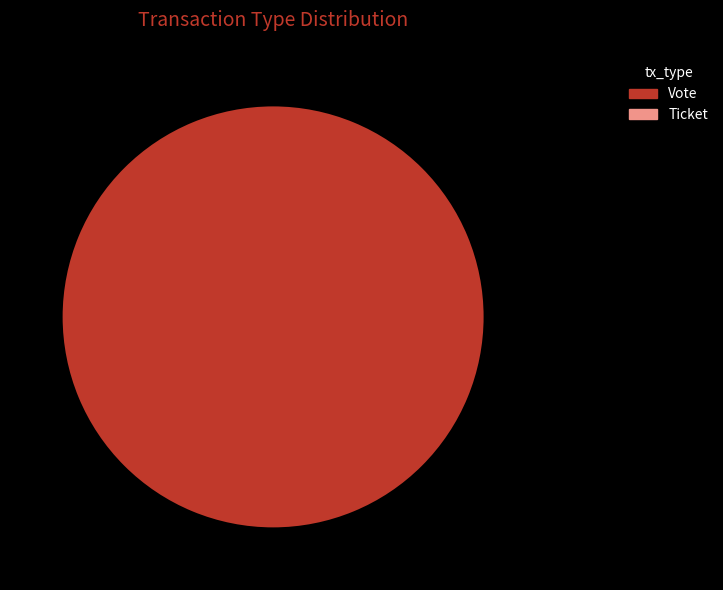

What is the change in value from Vote to Ticket?

-1